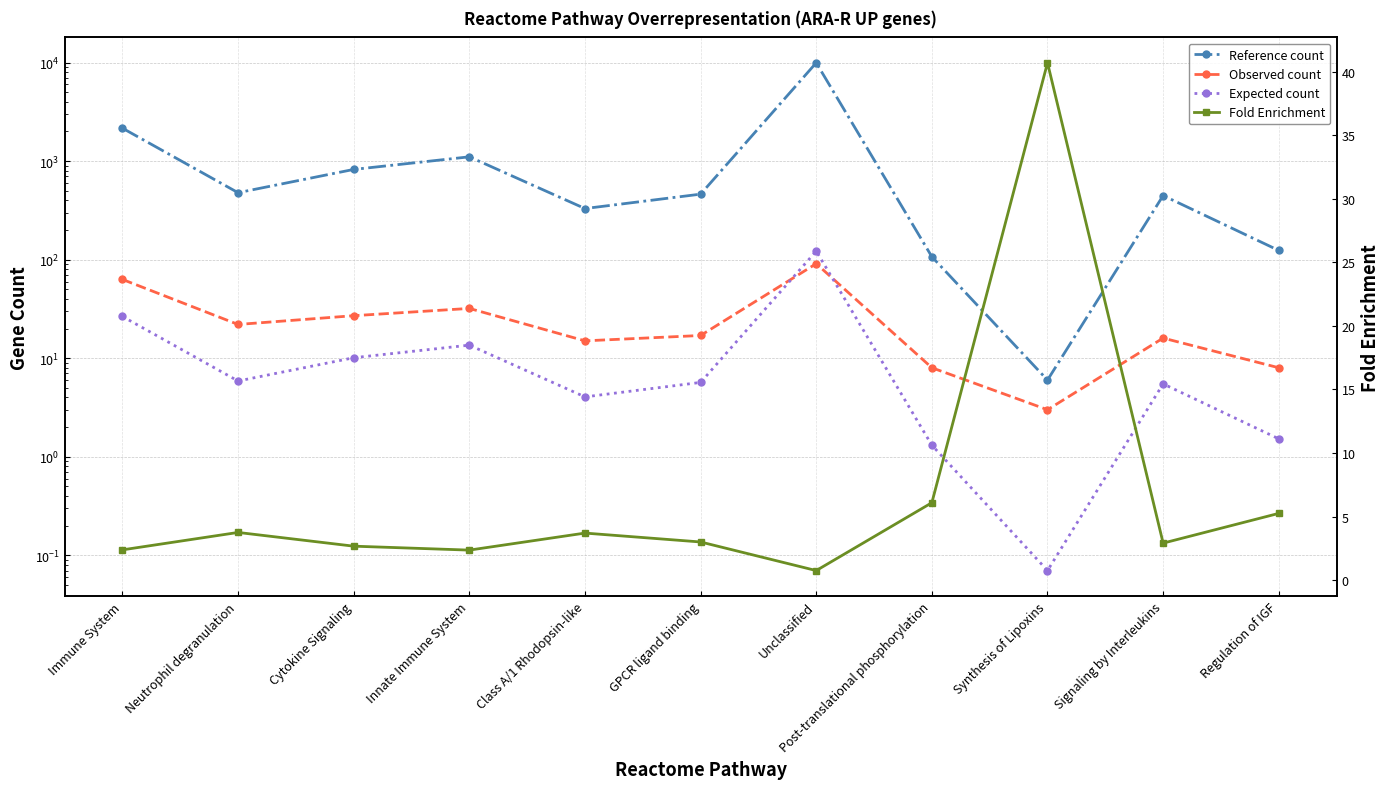

What is the lowest value of the Expected count series?

0.1